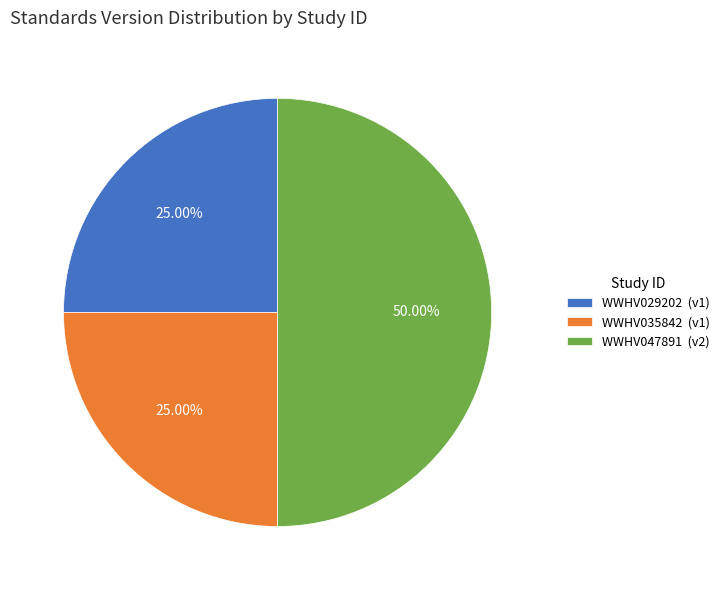

To the nearest percent, what percentage of the pie is WWHV029202?

25%